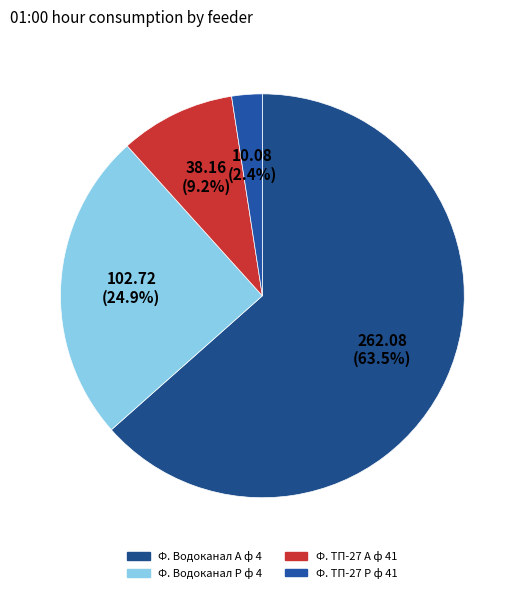

How many slices are in this pie chart?

4